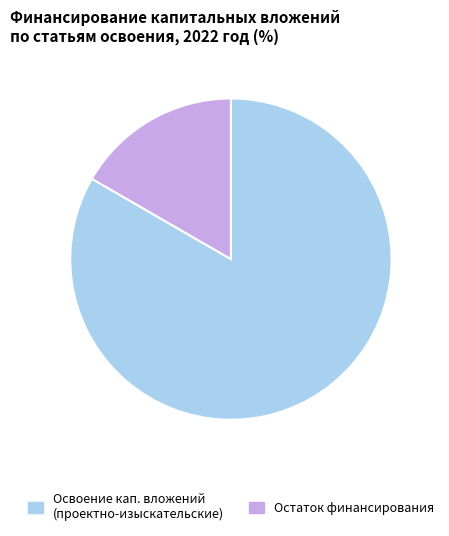

How many slices are in this pie chart?

2